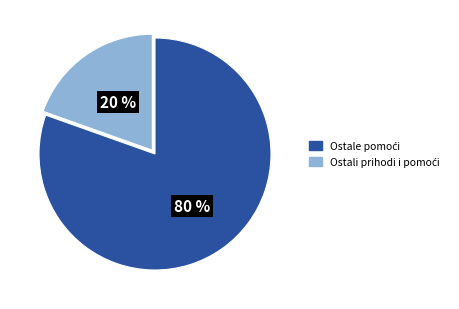

Is there any slice that represents more than half of the pie?

Yes